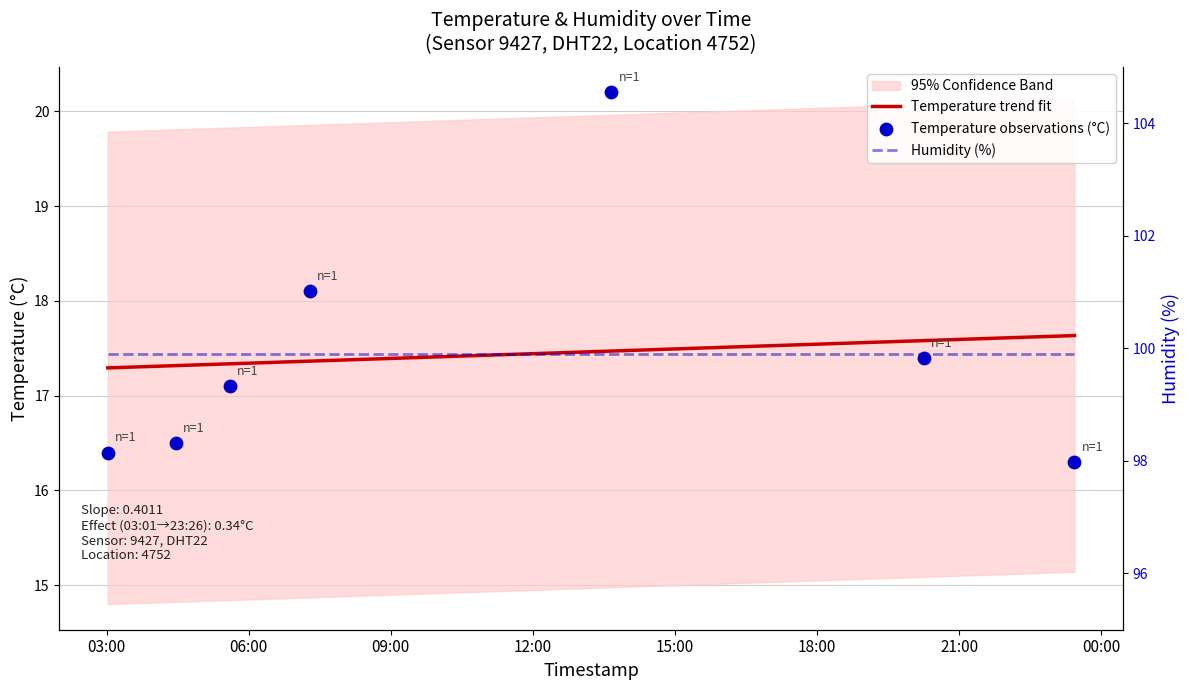

Approximately how many times larger is the value at 2023-07-13T07:17:36 compared to 2023-07-13T23:26:10?

1.1